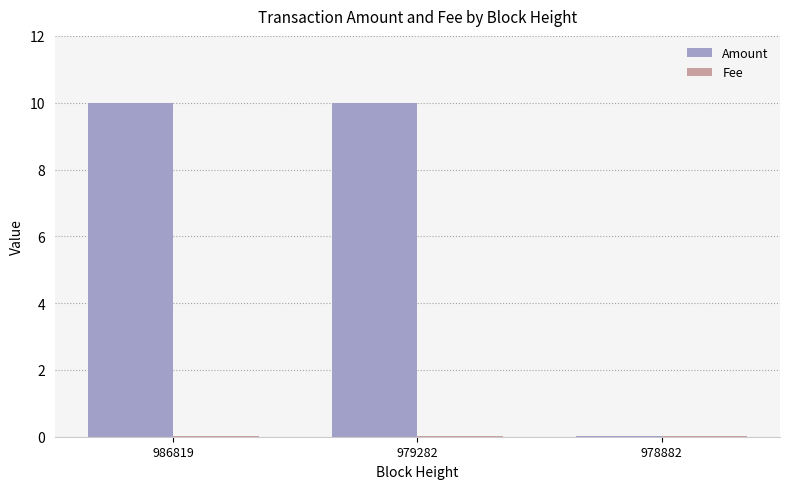

The Amount series shows 2.5 at 979282. True or false?

False